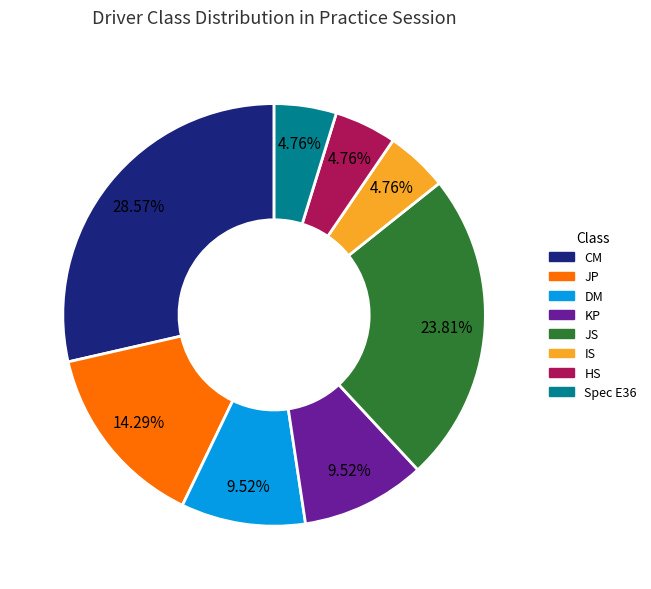

Count the number of slices in the pie.

8